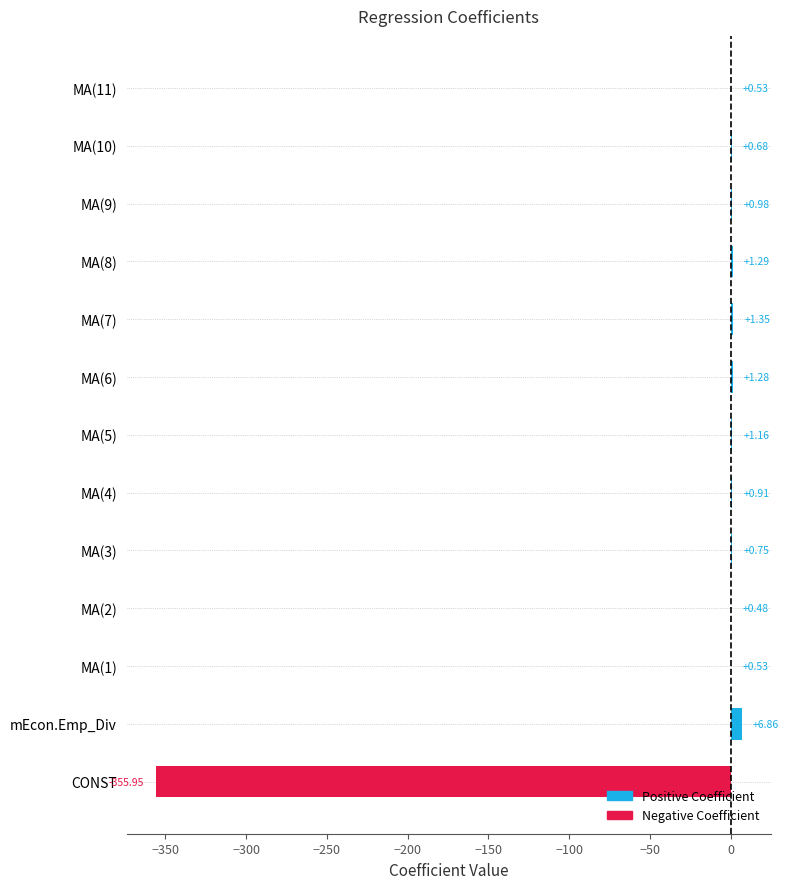

Which label corresponds to the largest value in the chart?

mEcon.Emp_Div